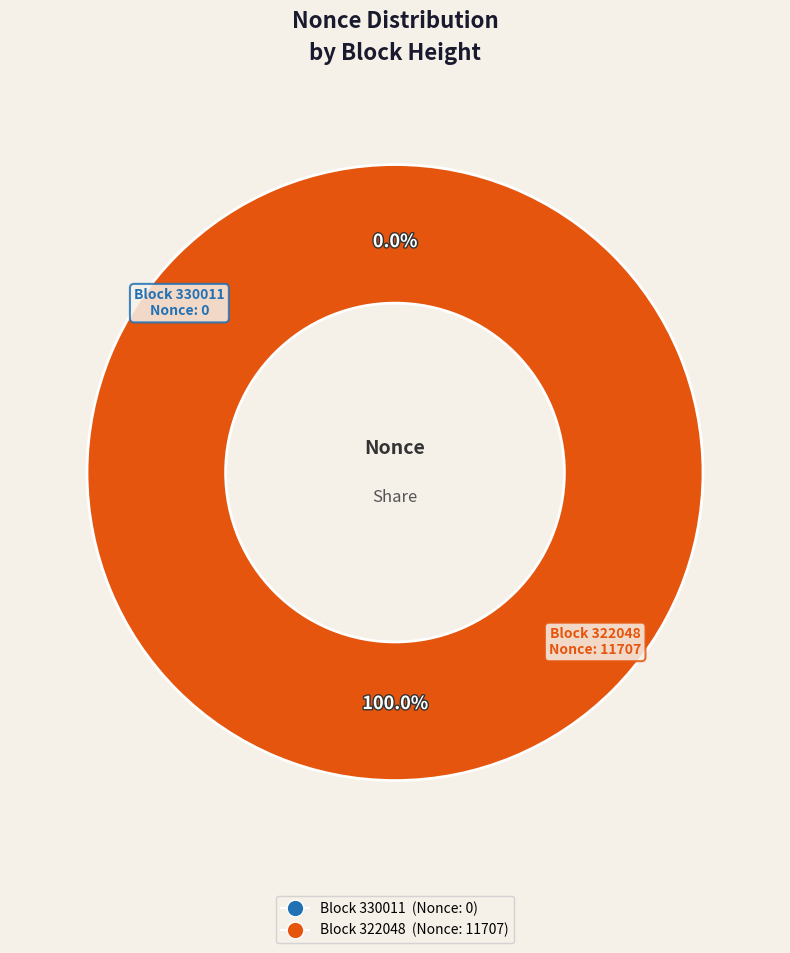

Which category has the biggest portion of the pie?

322048